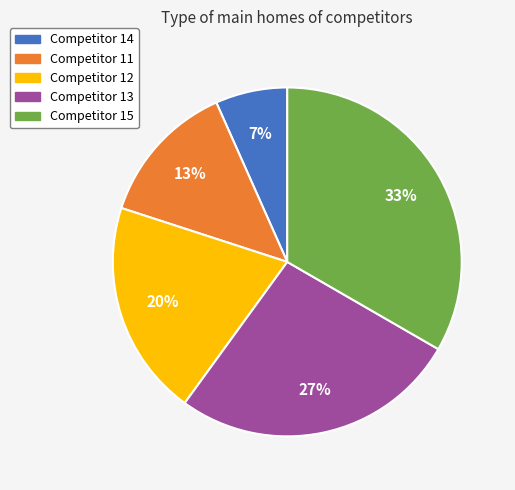

To the nearest percent, what is the average slice percentage?

20%